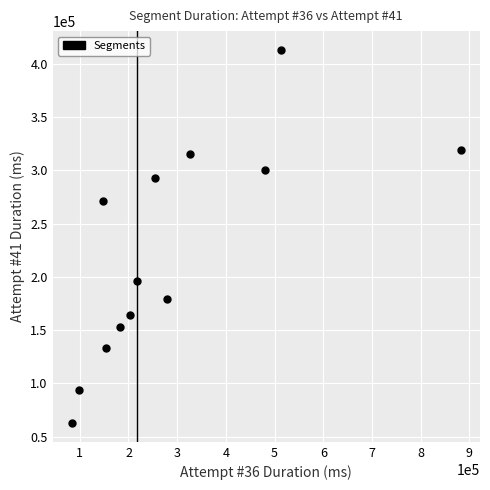

What Y value in the scatter plot is closest to 237991?

270998